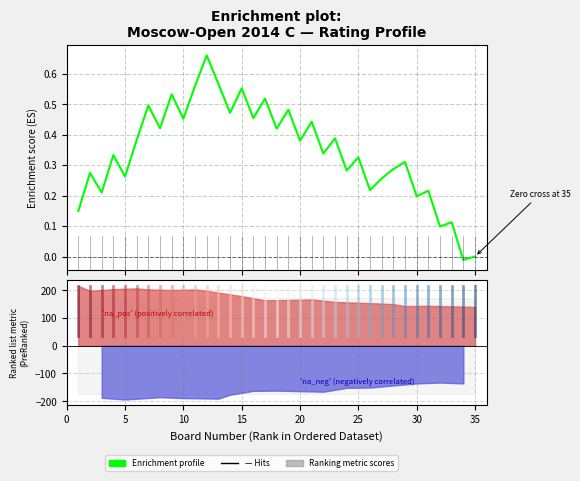

What is the greatest value displayed?

0.7